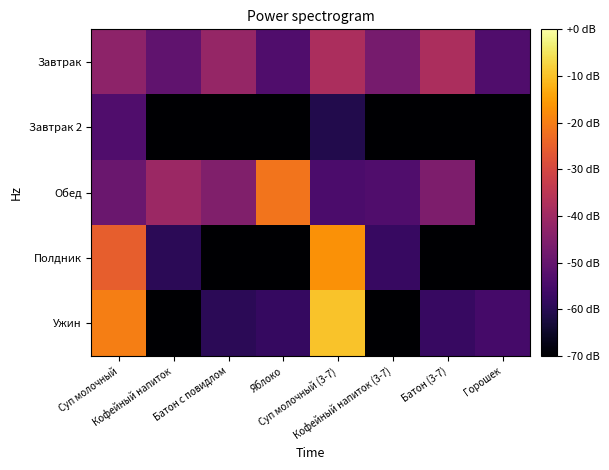

Reading left to right, transcribe all the data shown in this chart.

Завтрак: Суп молочный=-43.2	Кофейный напиток=-50.8	Батон с повидлом=-41.7	Яблоко=-53.5	Суп молочный (3-7)=-37.8	Кофейный напиток (3-7)=-46.9	Батон (3-7)=-37.8	Горошек=-53.5
Завтрак 2: Суп молочный=-53.5	Кофейный напиток=-70.0	Батон с повидлом=-70.0	Яблоко=-70.0	Суп молочный (3-7)=-60.9	Кофейный напиток (3-7)=-70.0	Батон (3-7)=-70.0	Горошек=-70.0
Обед: Суп молочный=-49.1	Кофейный напиток=-40.5	Батон с повидлом=-45.2	Яблоко=-21.5	Суп молочный (3-7)=-54.2	Кофейный напиток (3-7)=-53.4	Батон (3-7)=-45.9	Горошек=-70.0
Полдник: Суп молочный=-25.4	Кофейный напиток=-59.5	Батон с повидлом=-70.0	Яблоко=-70.0	Суп молочный (3-7)=-16.8	Кофейный напиток (3-7)=-57.4	Батон (3-7)=-70.0	Горошек=-70.0
Ужин: Суп молочный=-20.0	Кофейный напиток=-70.0	Батон с повидлом=-59.5	Яблоко=-57.9	Суп молочный (3-7)=-9.8	Кофейный напиток (3-7)=-70.0	Батон (3-7)=-57.4	Горошек=-55.4